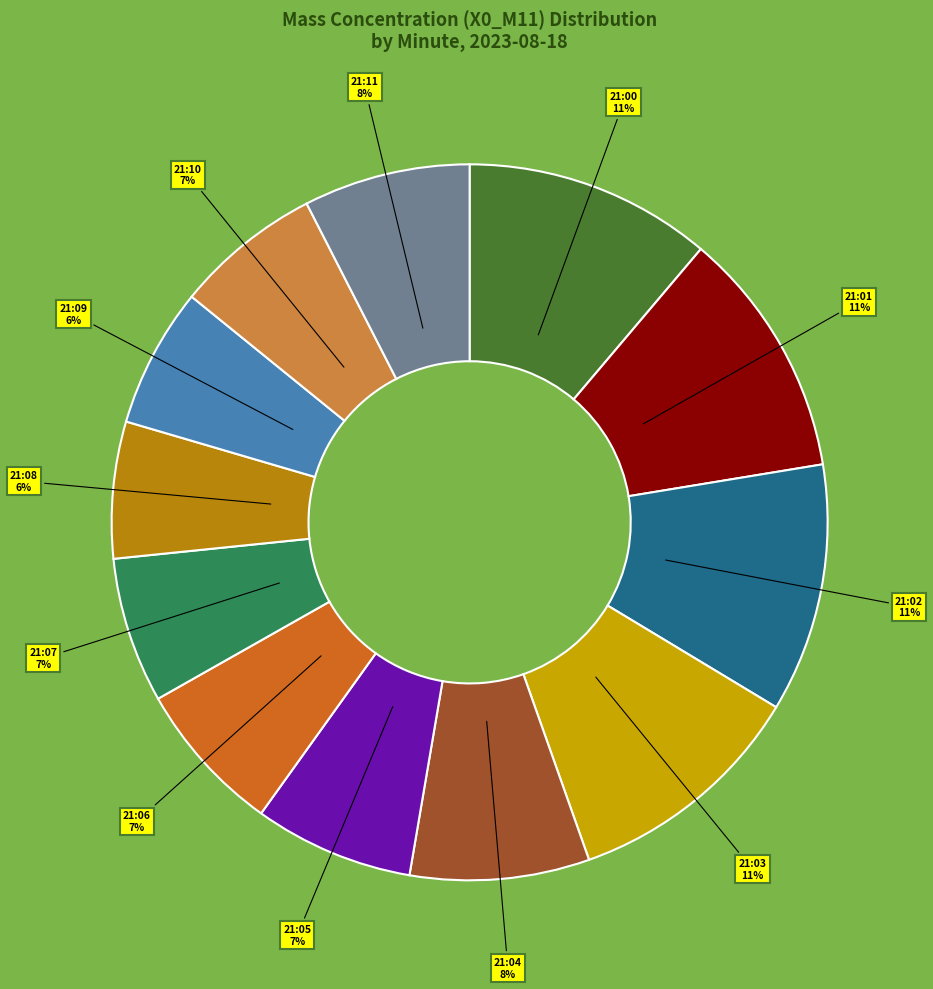

To the nearest percent, what is the average slice percentage?

8%